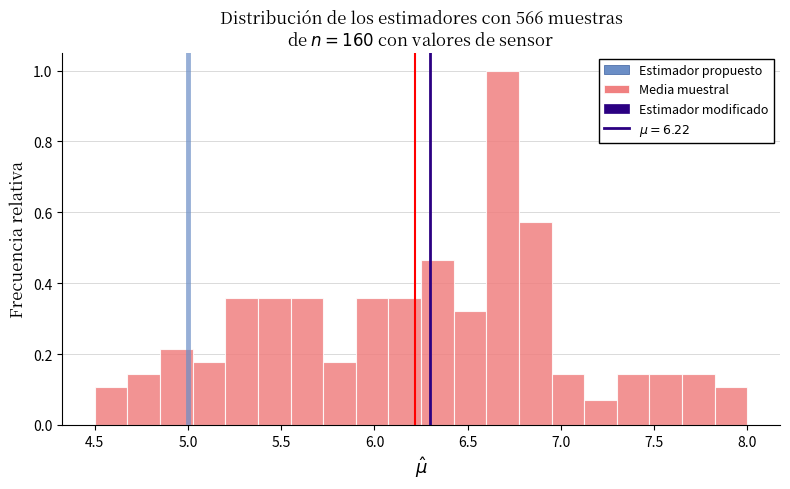

Read against the x-axis, roughly where is the centre of the tallest bar?

6.70